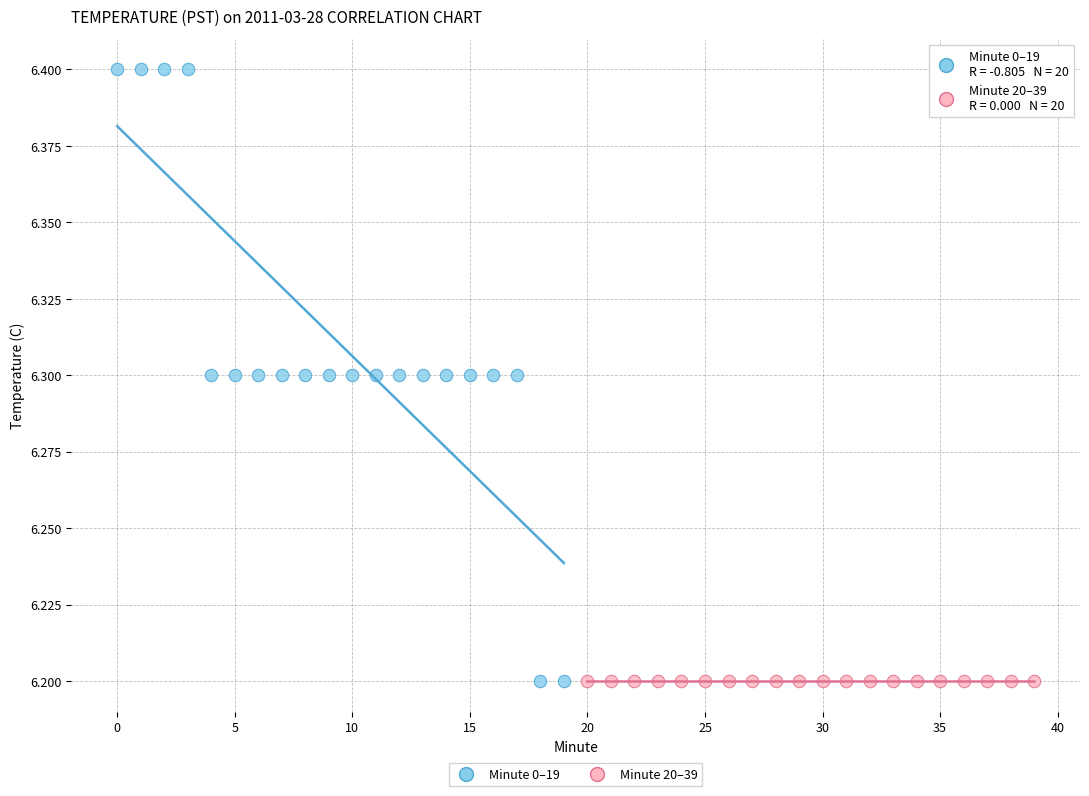

Which series reaches the maximum Y coordinate?

Minute 0–19